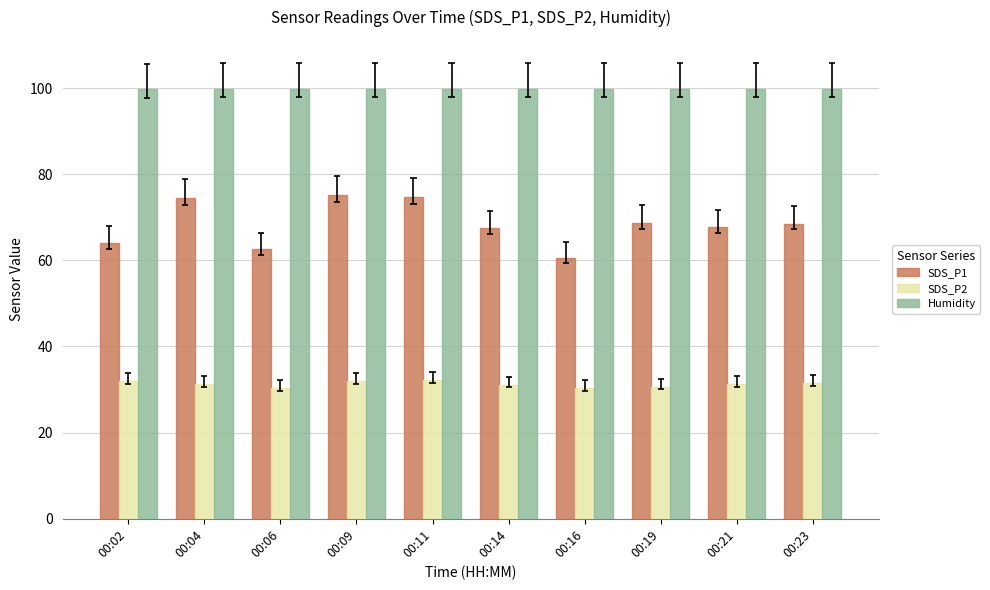

How many values in the SDS_P1 series exceed 68?

5